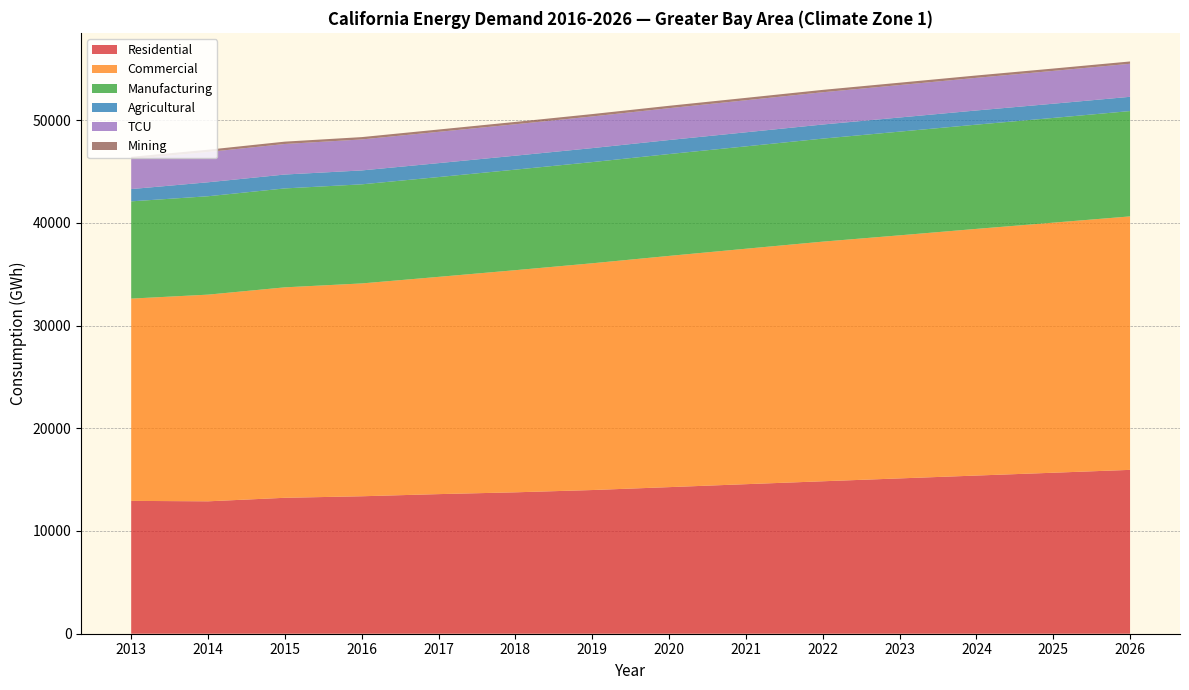

Reading right to left, what are all the values shown in this chart?

Residential: 2026=15951.2	2025=15672.2	2024=15397.9	2023=15120.2	2022=14840.3	2021=14557.4	2020=14270.0	2019=13987.5	2018=13765.7	2017=13590.1	2016=13380.7	2015=13232.7	2014=12889.0	2013=12931.8
Commercial: 2026=24674.9	2025=24344.6	2024=24012.5	2023=23661.7	2022=23328.1	2021=22921.2	2020=22510.7	2019=22074.5	2018=21625.4	2017=21149.7	2016=20719.9	2015=20487.8	2014=20120.7	2013=19691.8
Manufacturing: 2026=10253.9	2025=10194.2	2024=10147.0	2023=10095.1	2022=10029.0	2021=9964.5	2020=9913.3	2019=9849.6	2018=9787.1	2017=9714.9	2016=9645.4	2015=9629.1	2014=9578.0	2013=9467.4
Agricultural: 2026=1388.0	2025=1384.4	2024=1380.7	2023=1377.0	2022=1373.3	2021=1369.6	2020=1366.1	2019=1362.4	2018=1359.3	2017=1356.4	2016=1354.1	2015=1353.4	2014=1359.6	2013=1195.4
TCU: 2026=3216.6	2025=3196.8	2024=3177.3	2023=3158.0	2022=3142.1	2021=3120.4	2020=3102.2	2019=3082.2	2018=3058.9	2017=3047.2	2016=3017.7	2015=2973.2	2014=2948.6	2013=2919.1
Mining: 2026=224.1	2025=226.7	2024=228.5	2023=229.5	2022=230.3	2021=231.0	2020=231.1	2019=229.4	2018=227.4	2017=224.8	2016=226.9	2015=228.3	2014=221.7	2013=221.0